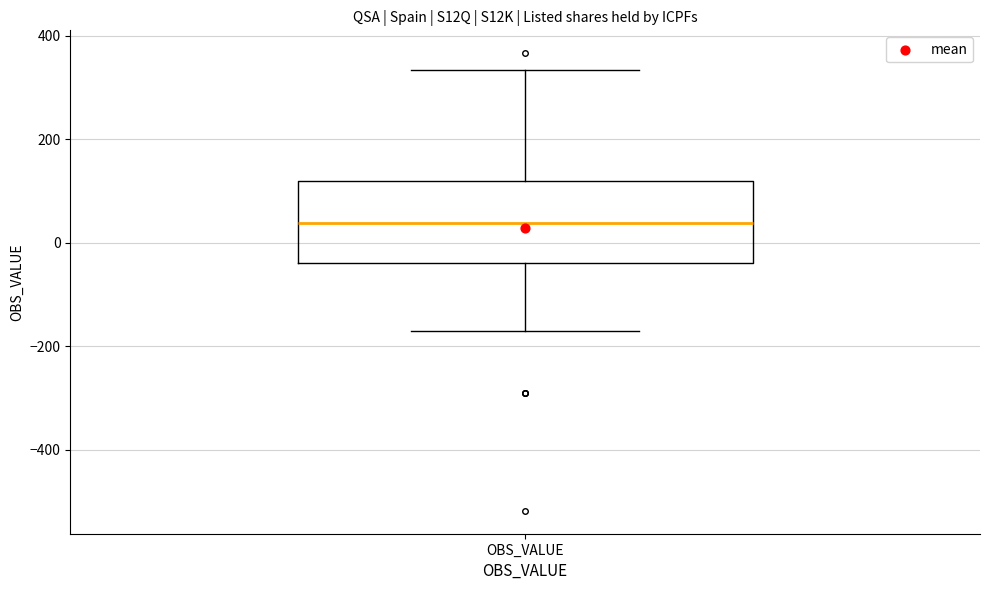

Where is the upper edge of the box for OBS_VALUE on the y-axis? The values are not printed on the chart, so give them approximately, as read against the axis.

120